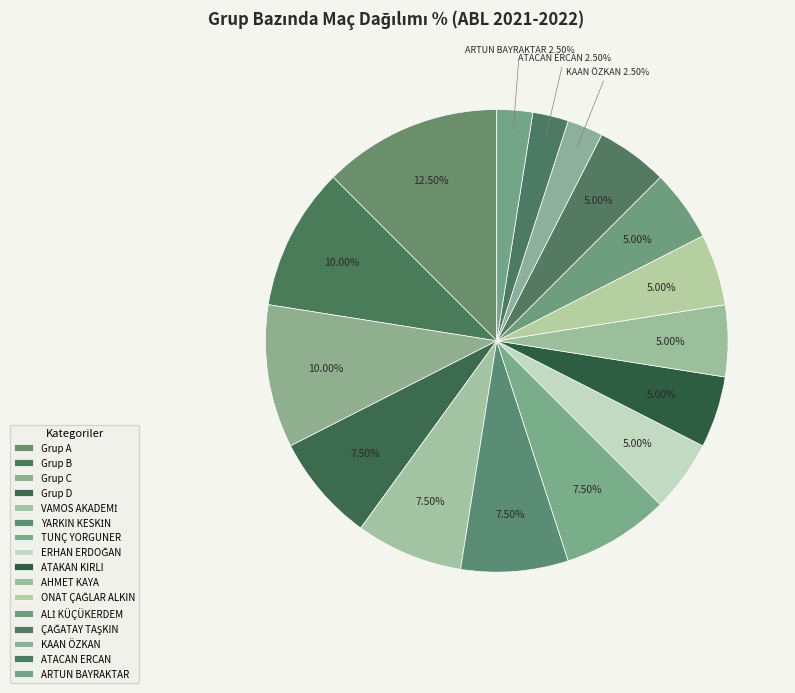

Count the number of slices in the pie.

16